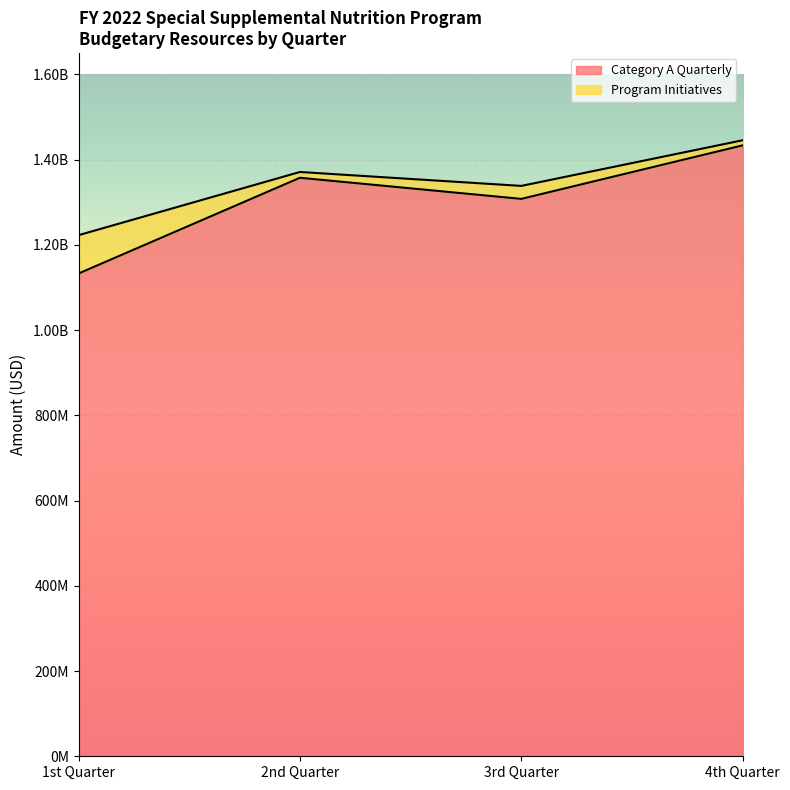

Approximately how many times larger is the value at 4th Quarter compared to 1st Quarter?

1.3